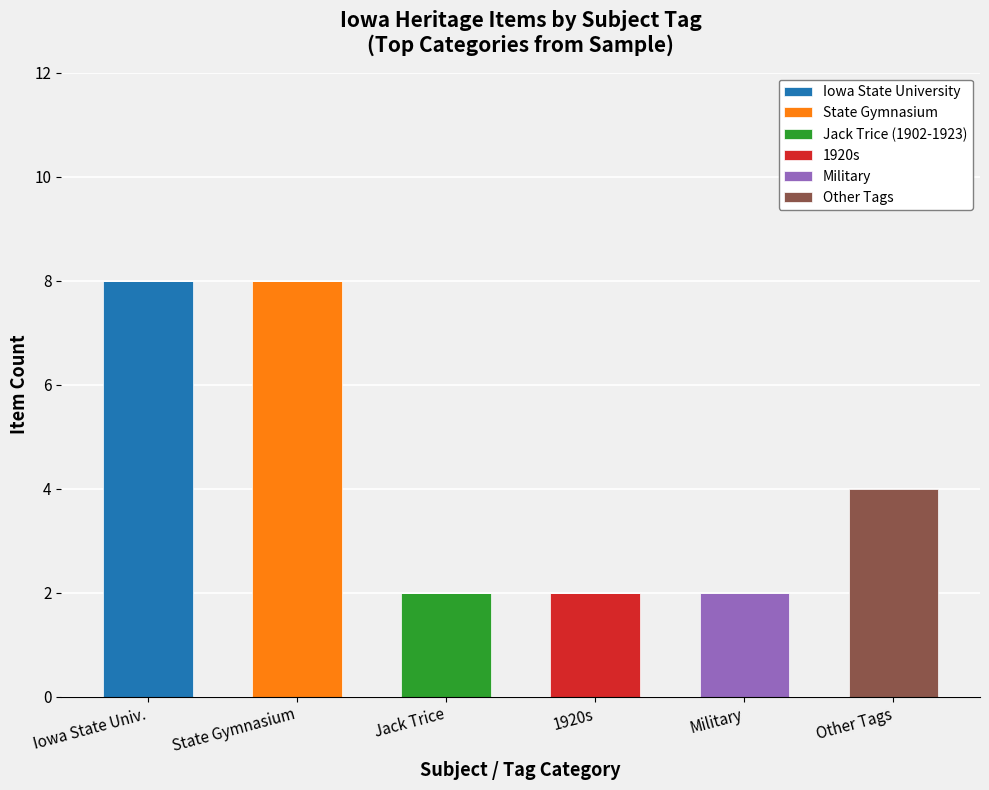

At which label does Iowa State University reach its peak?

Iowa State Univ.